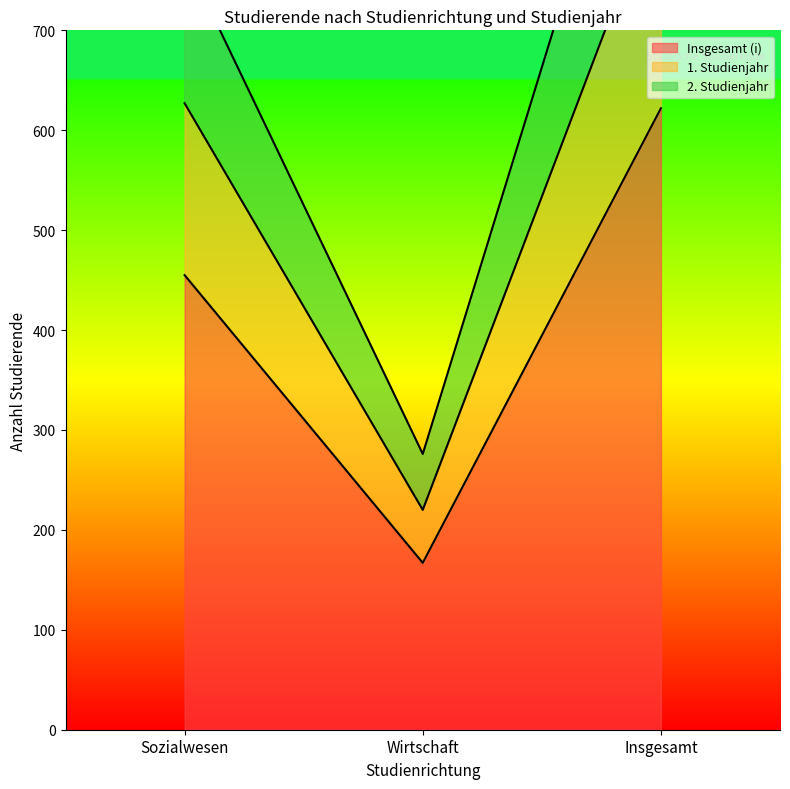

Rank the series by their average value, from highest to lowest.

2. Studienjahr, 1. Studienjahr, Insgesamt (i)